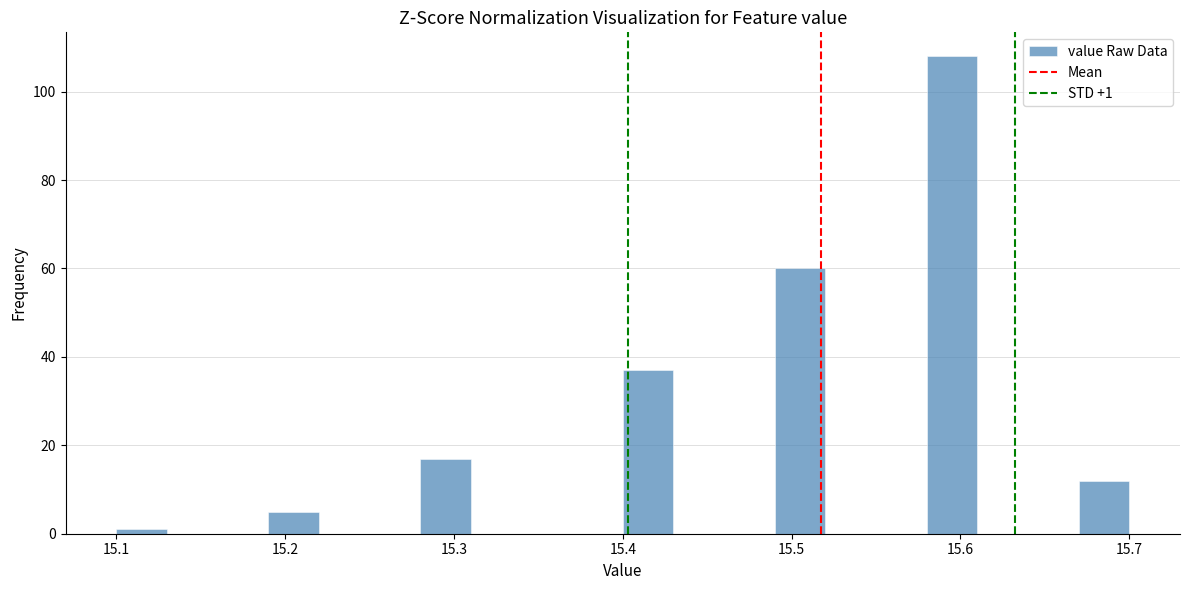

Around what value on the x-axis is the tallest bar? Give the approximate position of its centre, as read against the axis.

15.60